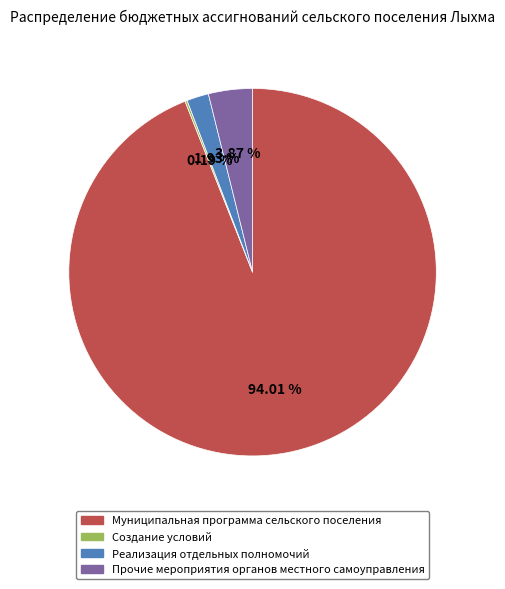

Which has a higher value, Реализация отдельных полномочий or Муниципальная программа сельского поселения?

Муниципальная программа сельского поселения